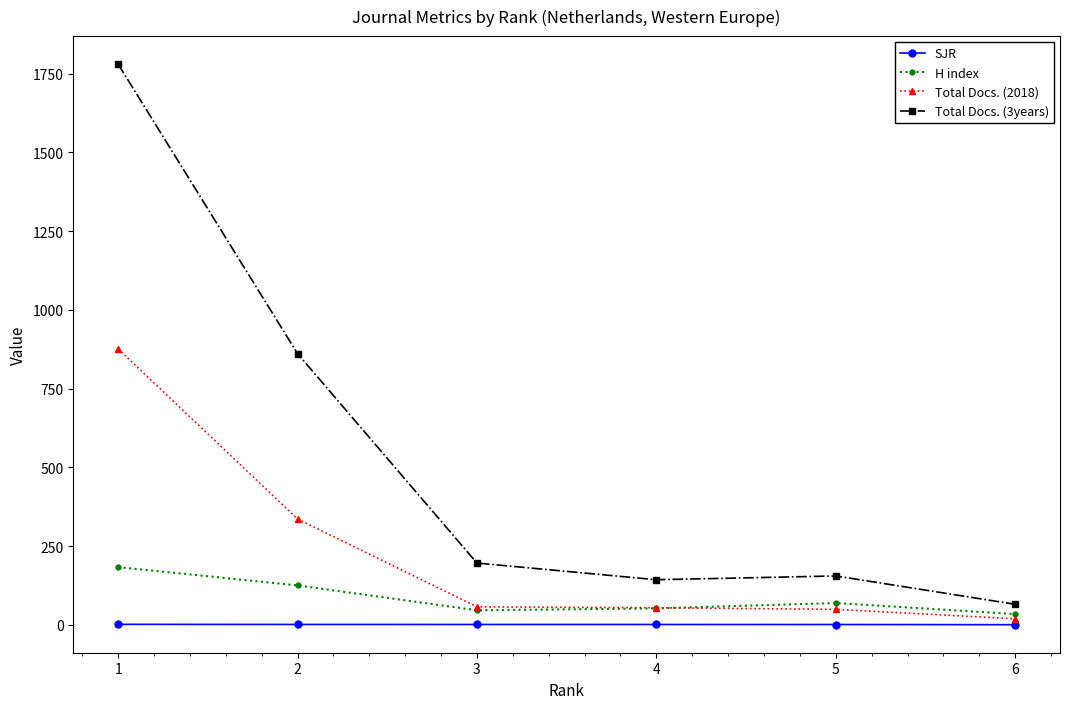

Which label corresponds to the largest value in the chart?

1